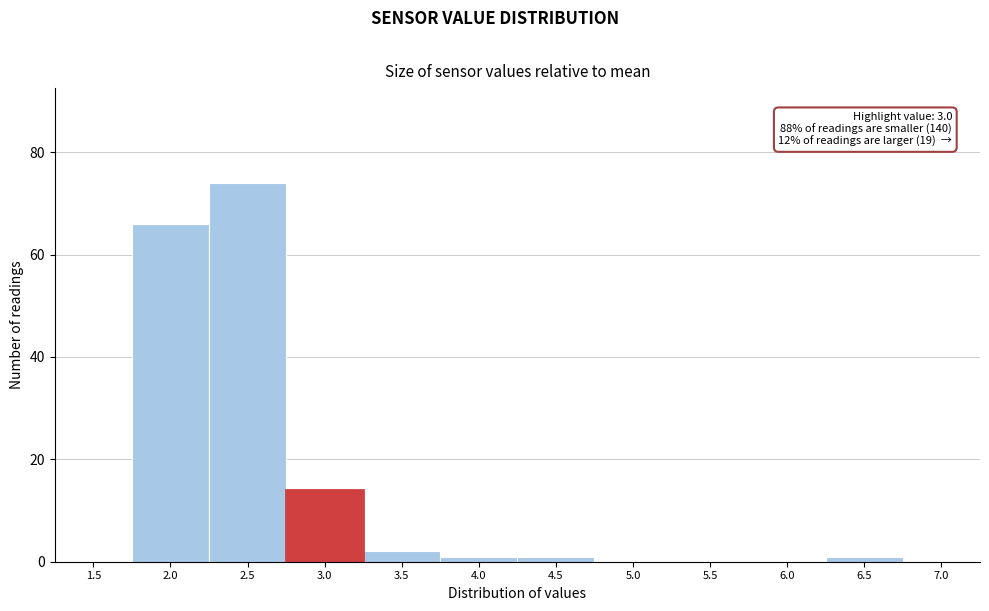

Reading left to right, extract all data points from this chart.

1.5=0	2.0=66	2.5=74	3.0=14	3.5=2	4.0=1	4.5=1	5.0=0	5.5=0	6.0=0	6.5=1	7.0=0